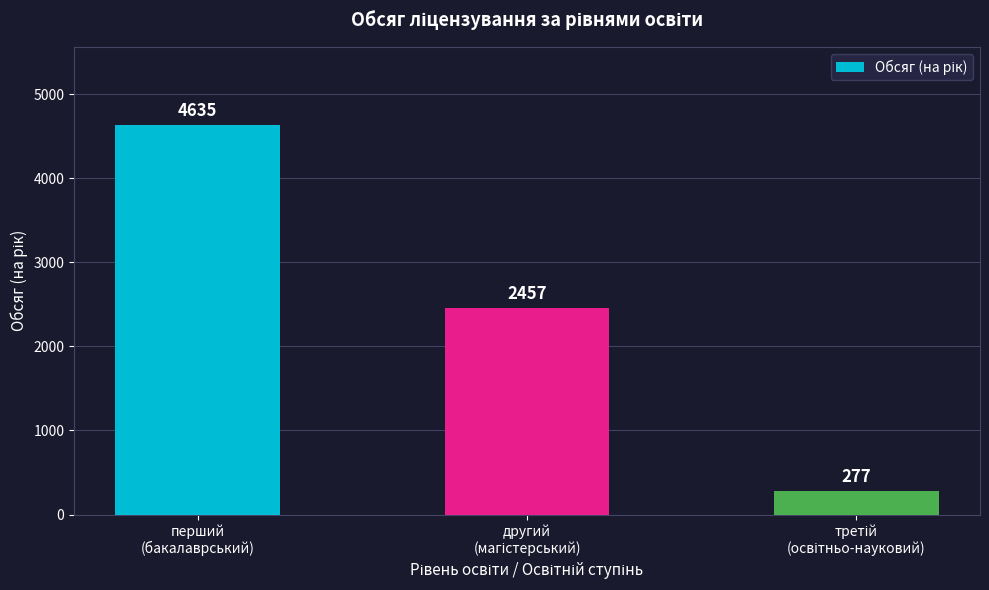

How many values are between 277 and 4635?

3